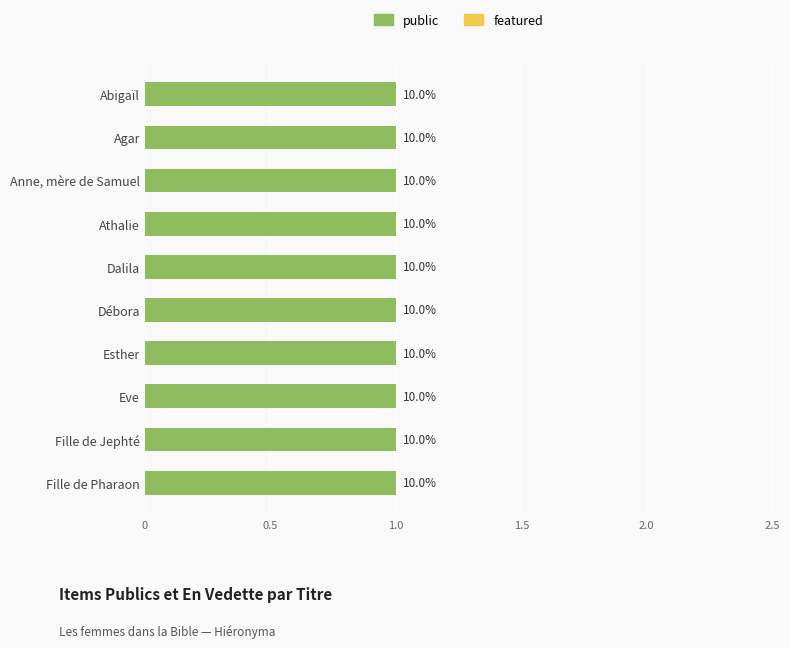

At which category is the sum across all series the highest?

Abigaïl